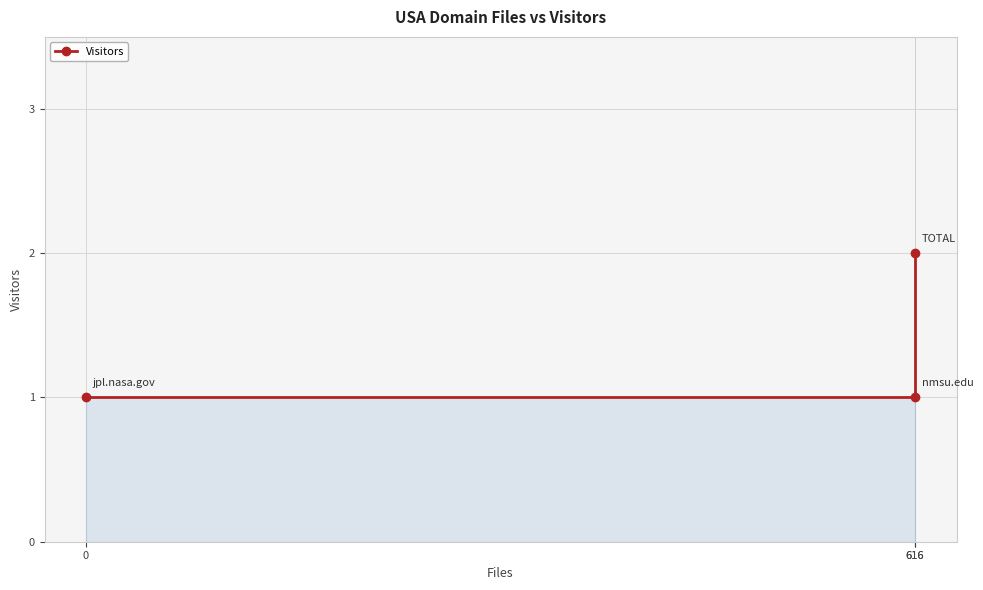

Reading left to right, what are all the values shown in this chart?

0=1	616=1	616=2